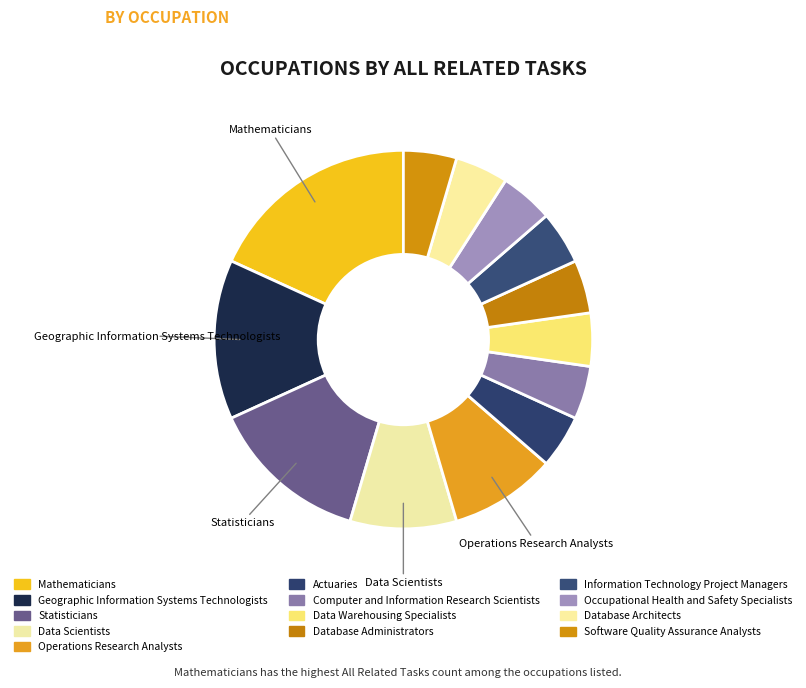

What is the ratio of the value at Statisticians to the value at Geographic Information Systems Technologists?

1.0